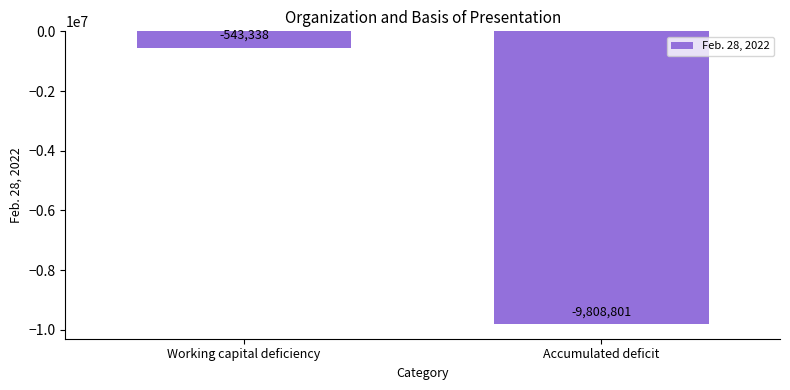

Rank the categories by value from lowest to highest.

Accumulated deficit, Working capital deficiency